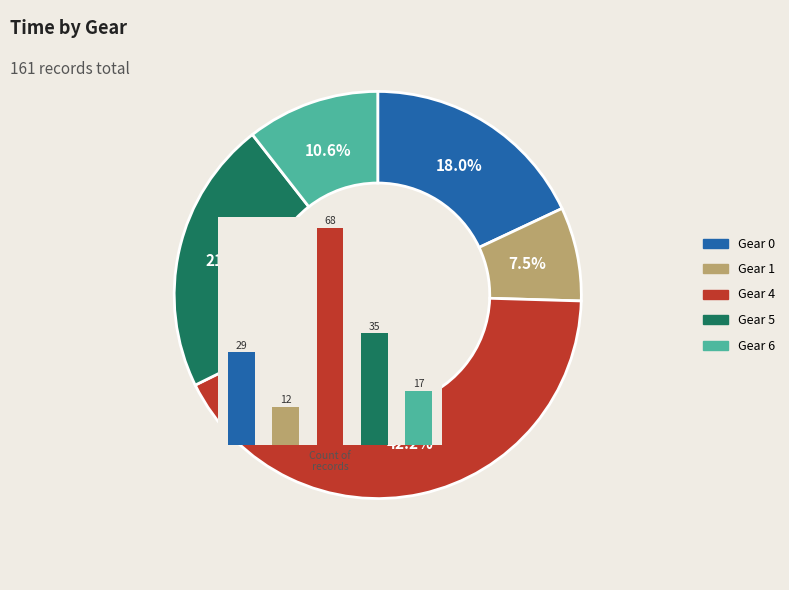

Which category has the smallest portion of the pie?

Gear 1